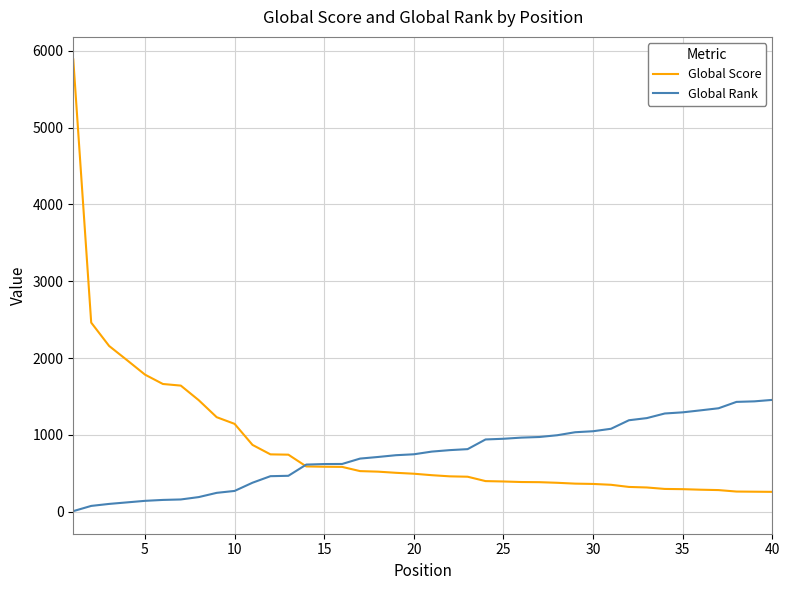

What is the greatest value displayed?

5887